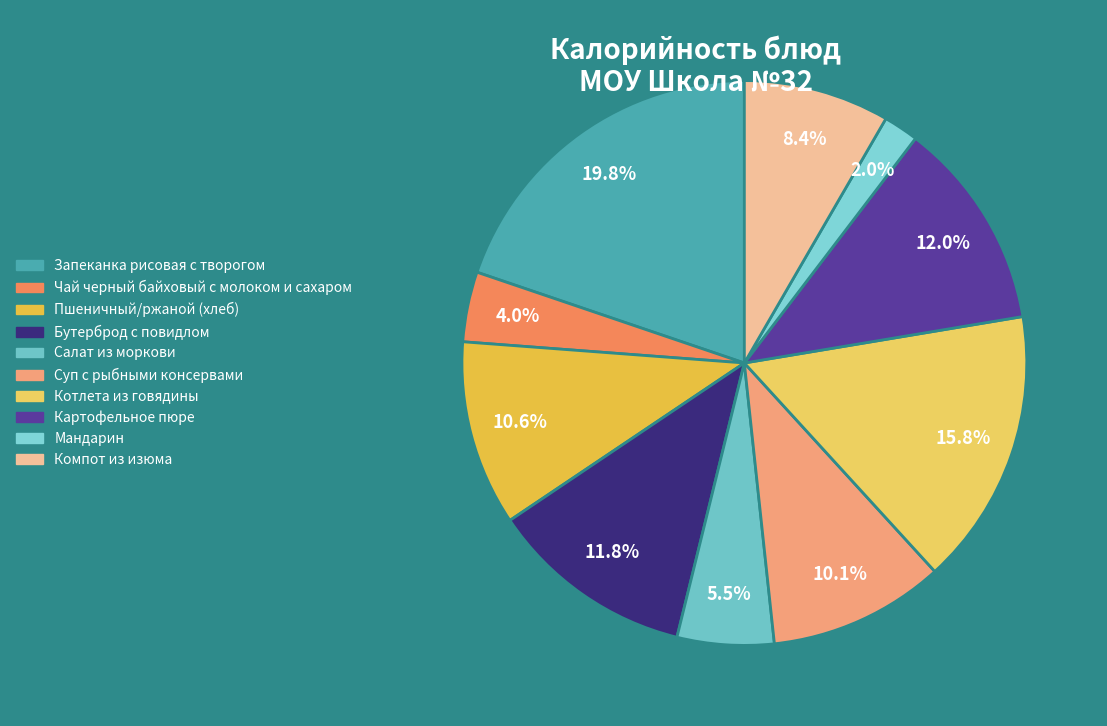

To the nearest percent, what is the average slice percentage?

10%